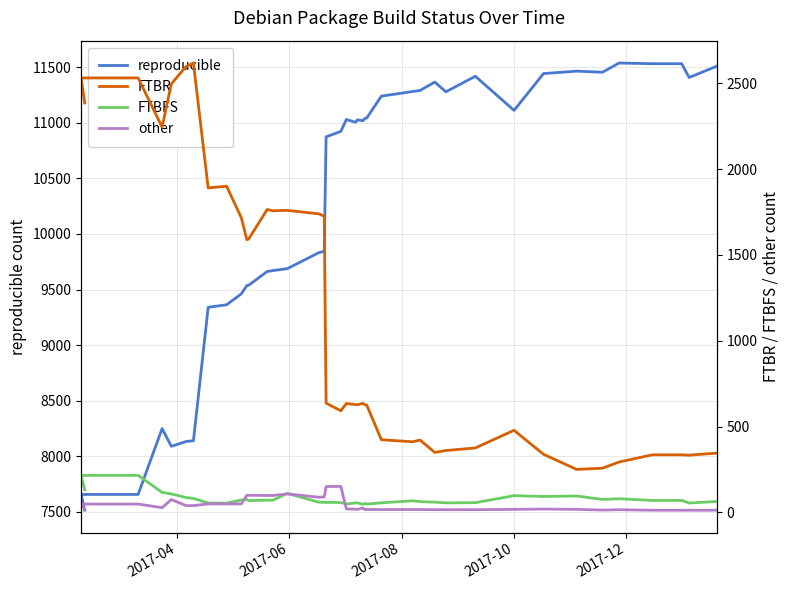

What are all the series names shown in the legend?

reproducible, FTBR, FTBFS, other